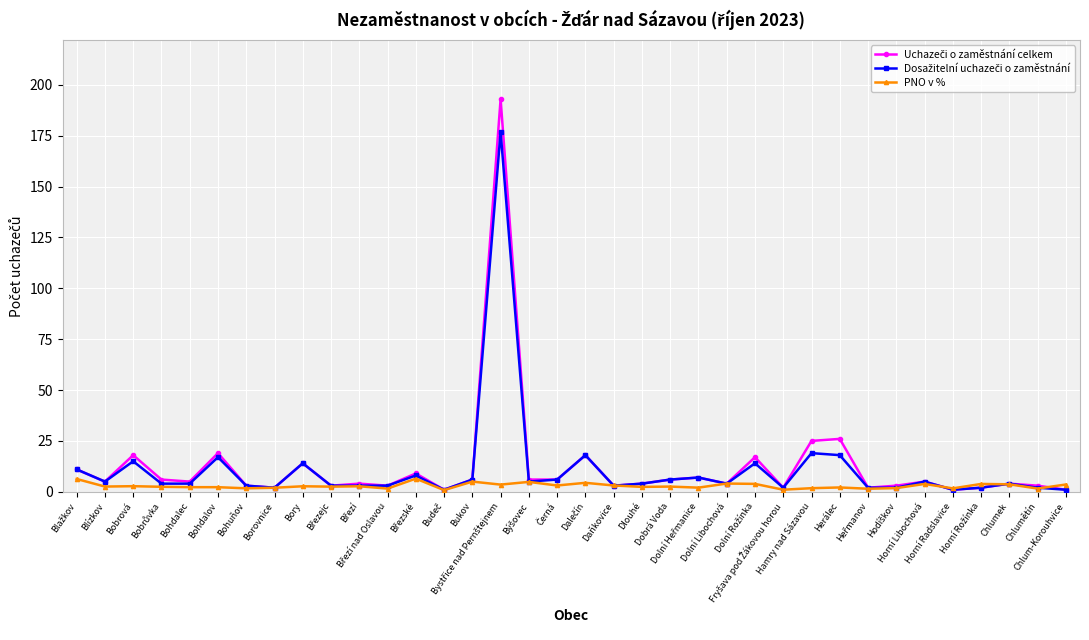

What is the greatest value displayed?

193.0